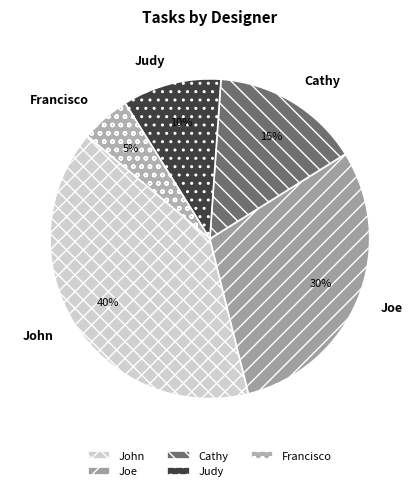

Is the sum of Cathy and Francisco greater than half?

No